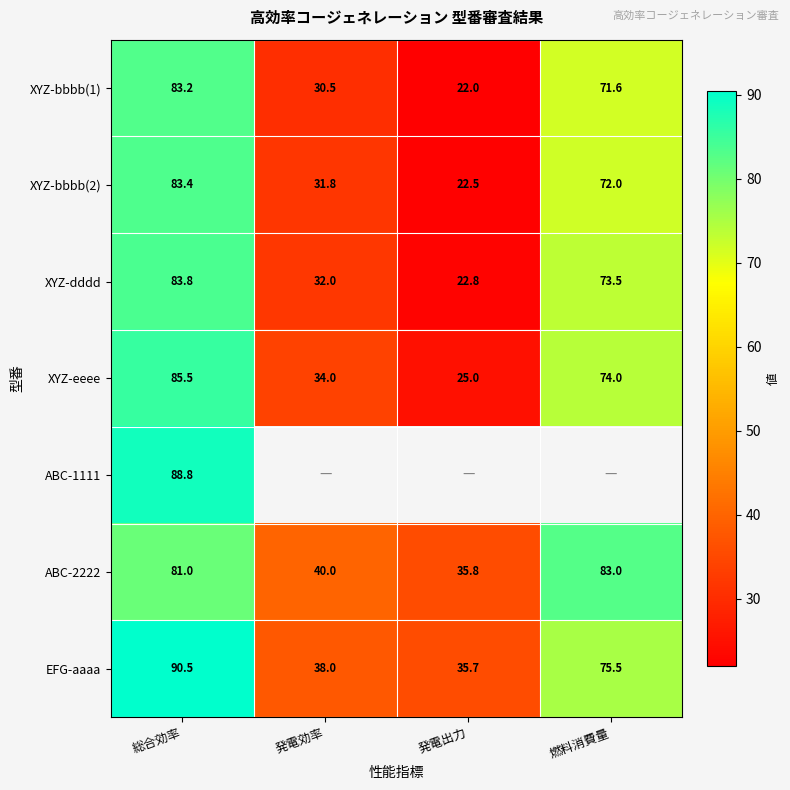

What is the spread (max minus min) of values at 総合効率?

9.5